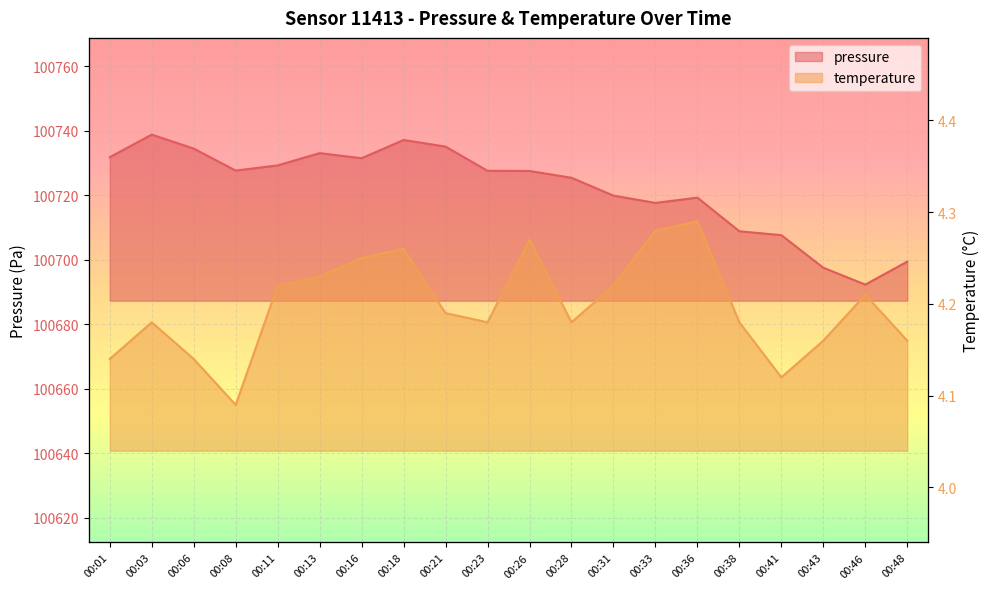

How many interior local valleys does the pressure series have?

4